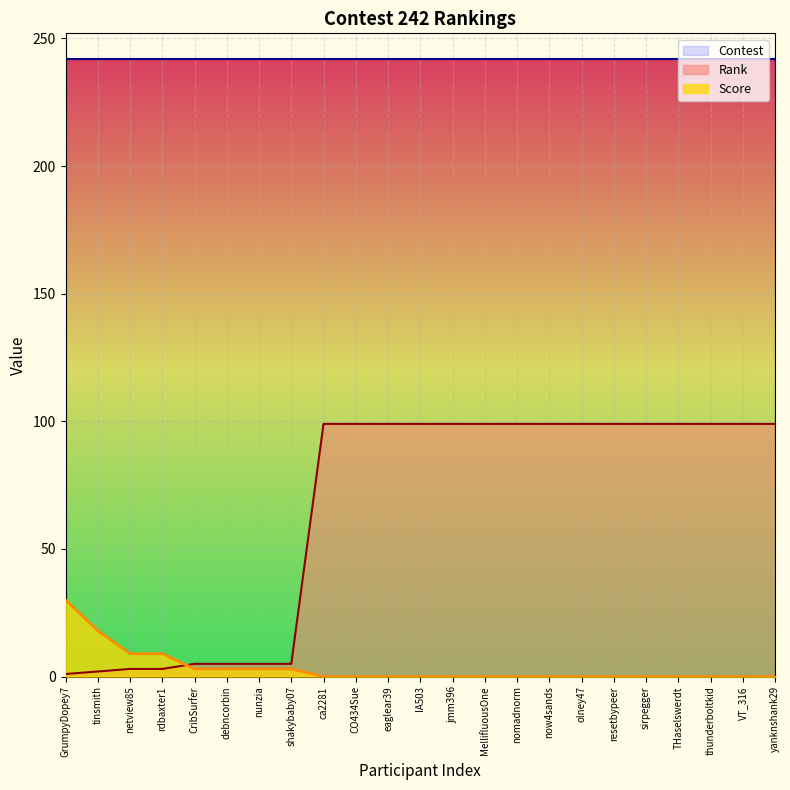

At which label does Rank reach its peak?

ca2281